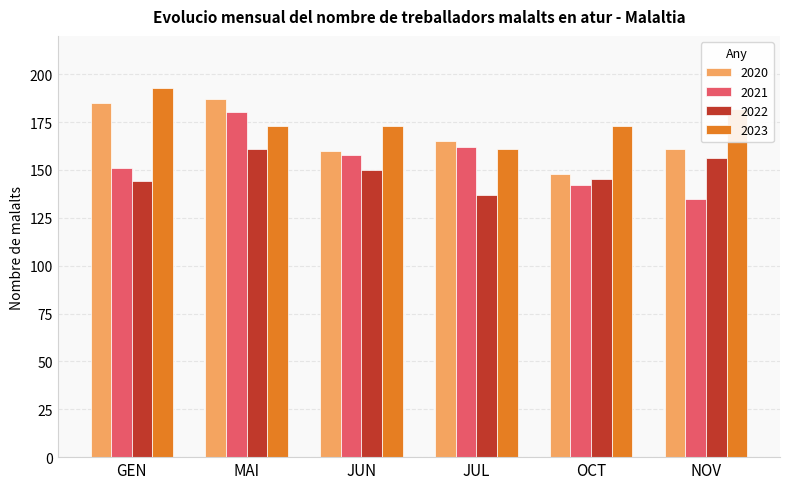

What is the approximate value of 2020 at MAI, to the nearest 5?

185